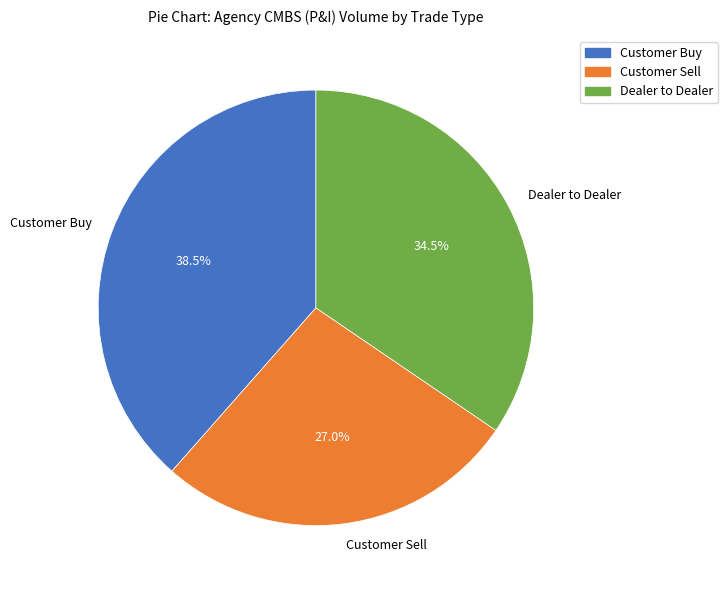

Combined, what portion of the pie is Customer Sell and Dealer to Dealer?

61.5%